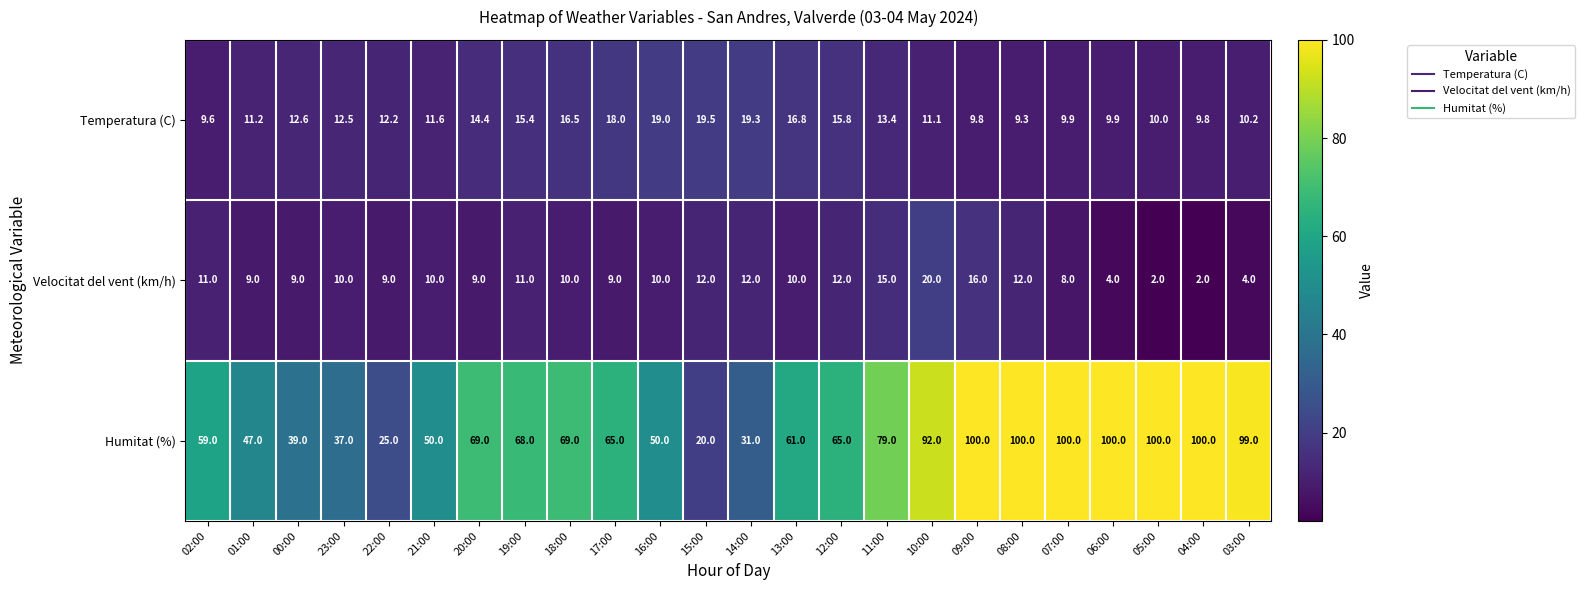

Between 22:00 and 18:00, which series saw the biggest shift?

Humitat (%)